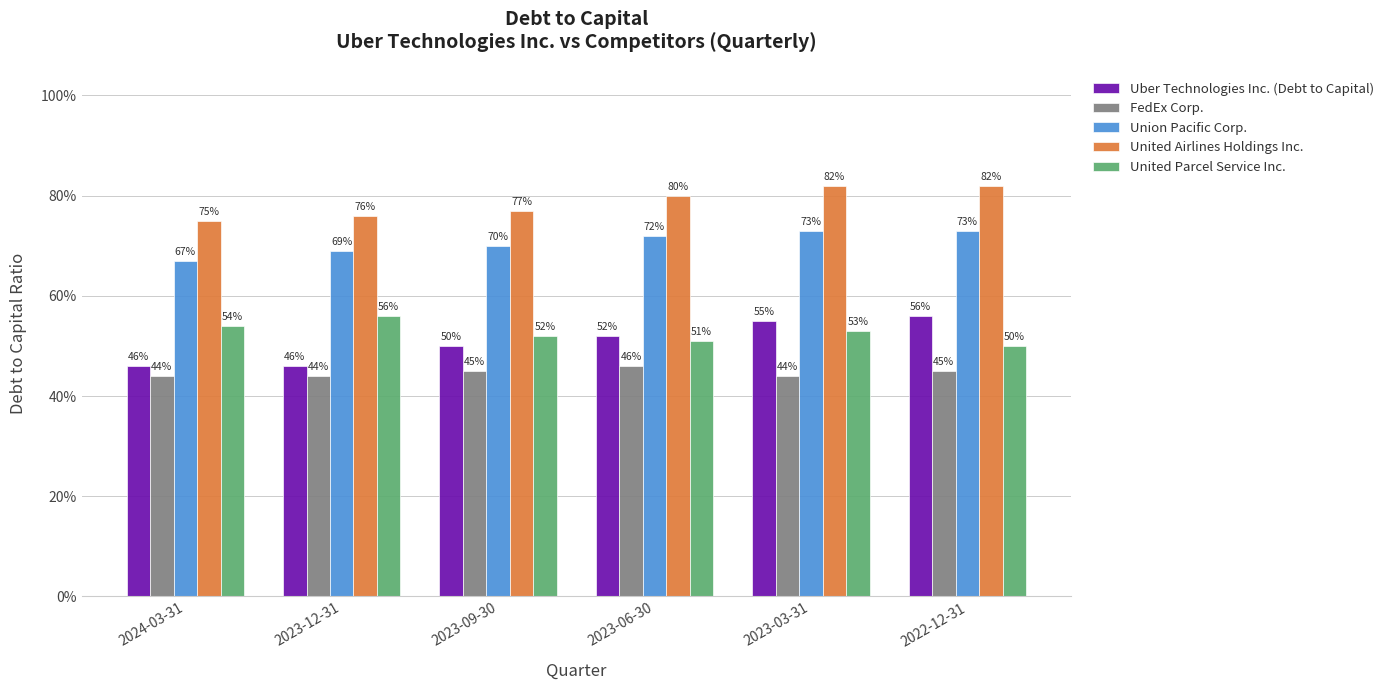

At which category is the sum across all series the highest?

2023-03-31